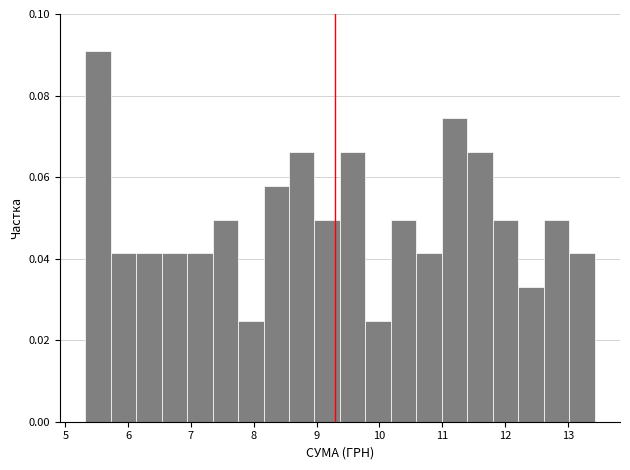

Reading left to right, list every bar in this chart as the range it spans on the x-axis followed by its height. Neither the bar edges nor the heights are printed on the chart, so give them approximately, as read against the axes.

5.3 to 5.7: 0.090
5.7 to 6.1: 0.042
6.1 to 6.5: 0.042
6.5 to 6.9: 0.042
6.9 to 7.3: 0.042
7.3 to 7.8: 0.050
7.8 to 8.2: 0.024
8.2 to 8.6: 0.058
8.6 to 9.0: 0.066
9.0 to 9.4: 0.050
9.4 to 9.8: 0.066
9.8 to 10.2: 0.024
10.2 to 10.6: 0.050
10.6 to 11.0: 0.042
11.0 to 11.4: 0.074
11.4 to 11.8: 0.066
11.8 to 12.2: 0.050
12.2 to 12.6: 0.034
12.6 to 13.0: 0.050
13.0 to 13.4: 0.042